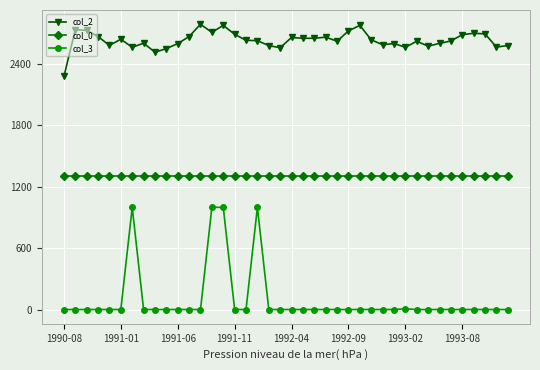

Which series has the largest range (max minus min)?

col_3